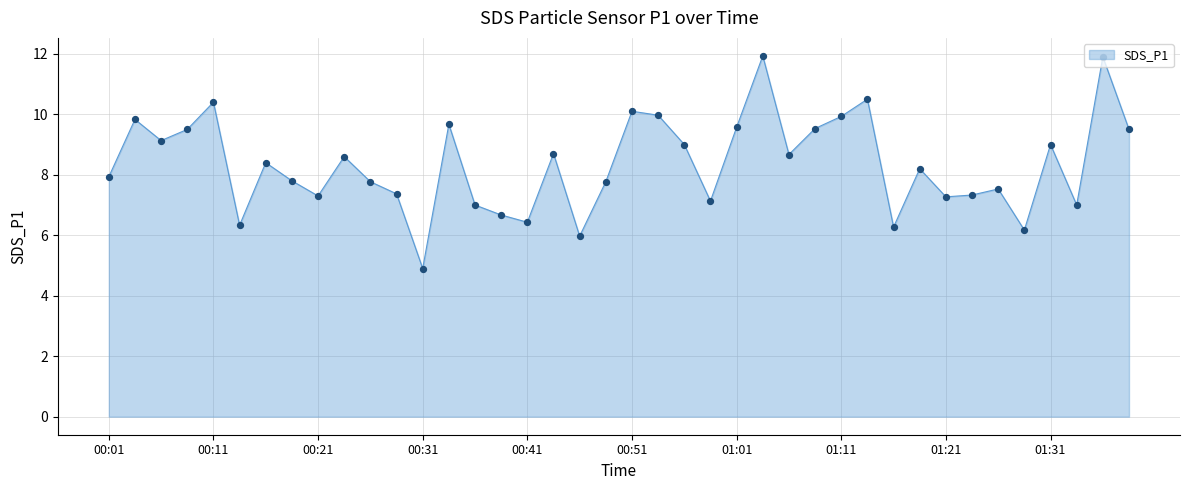

What is the minimum value shown in the chart?

4.9